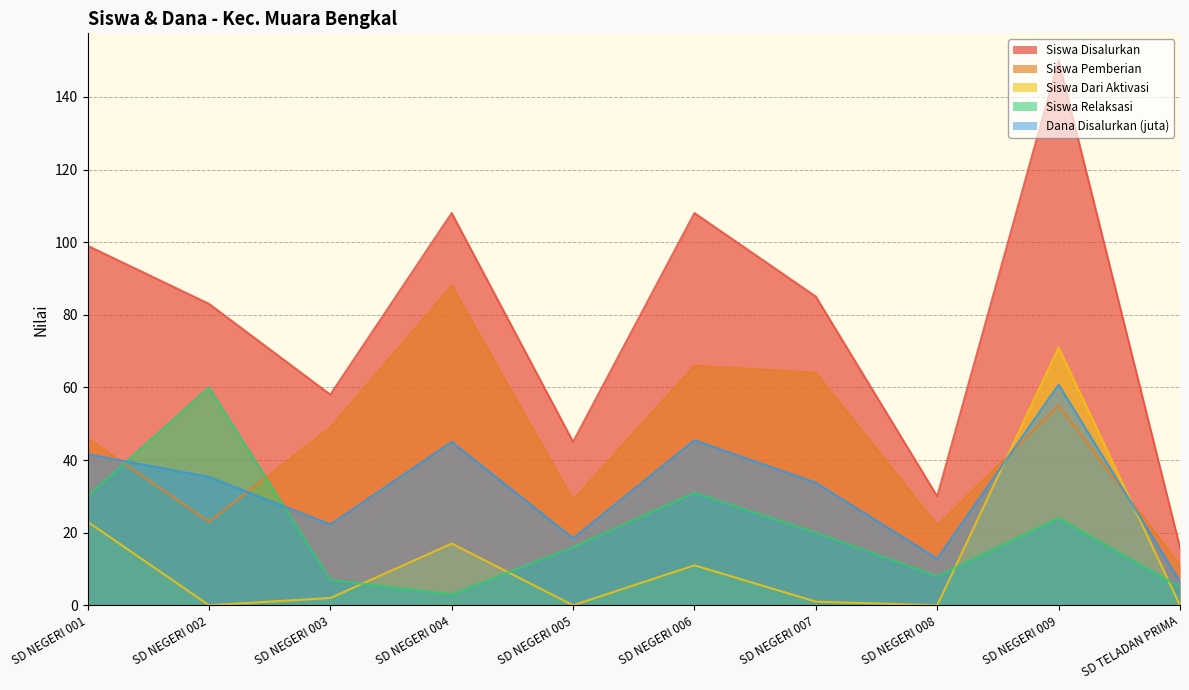

What is the value of the Dana Disalurkan (juta) point at the 8th from the left?

12.8